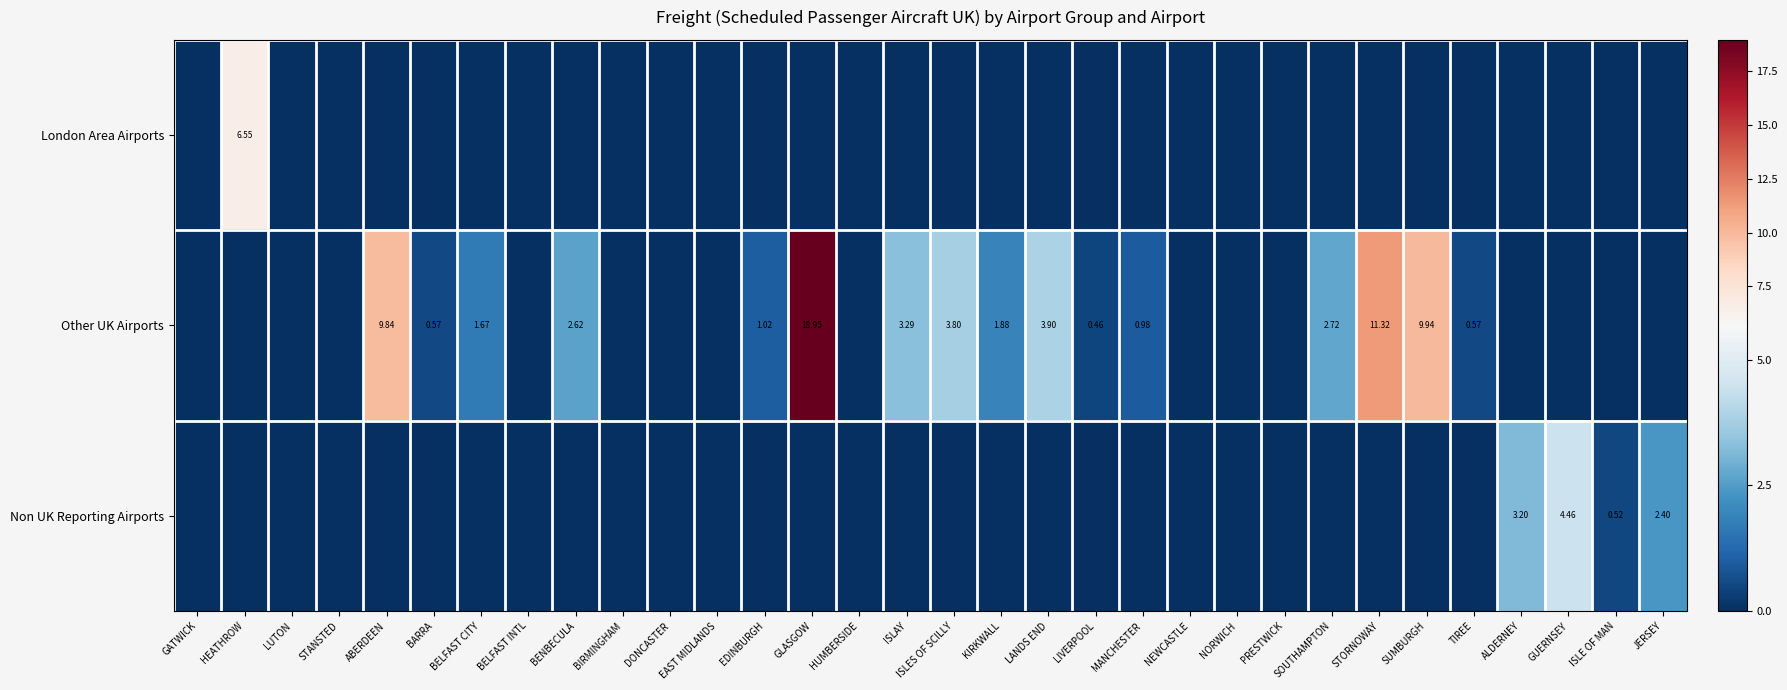

What is the difference between the highest and lowest values at SUMBURGH?

9.9